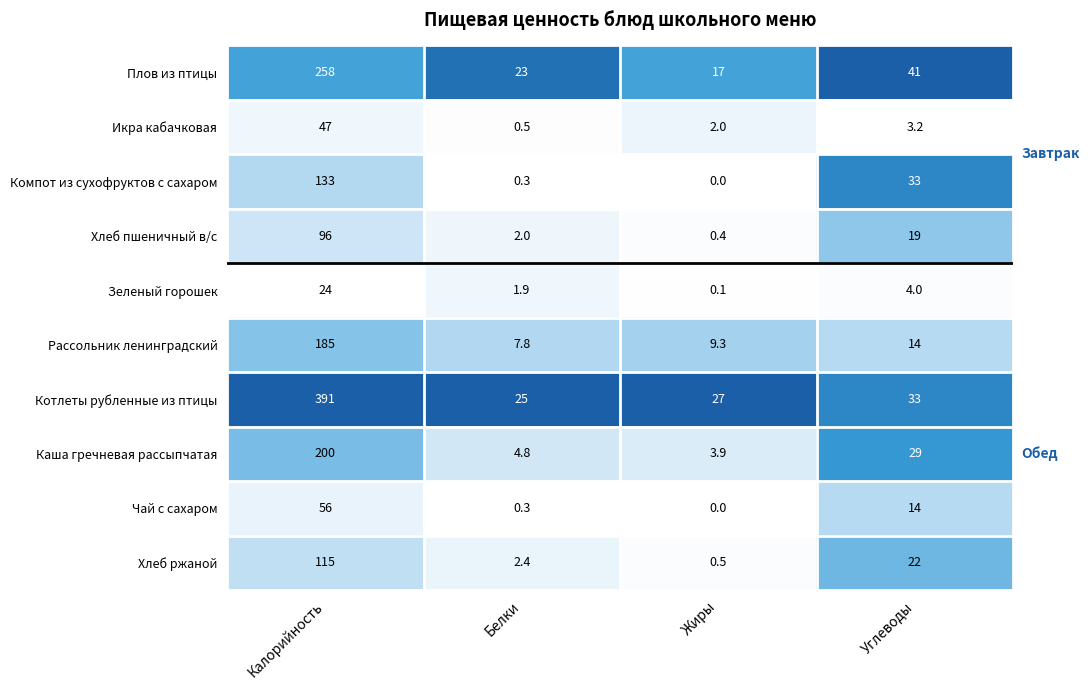

How many values in Чай с сахаром are above zero?

3